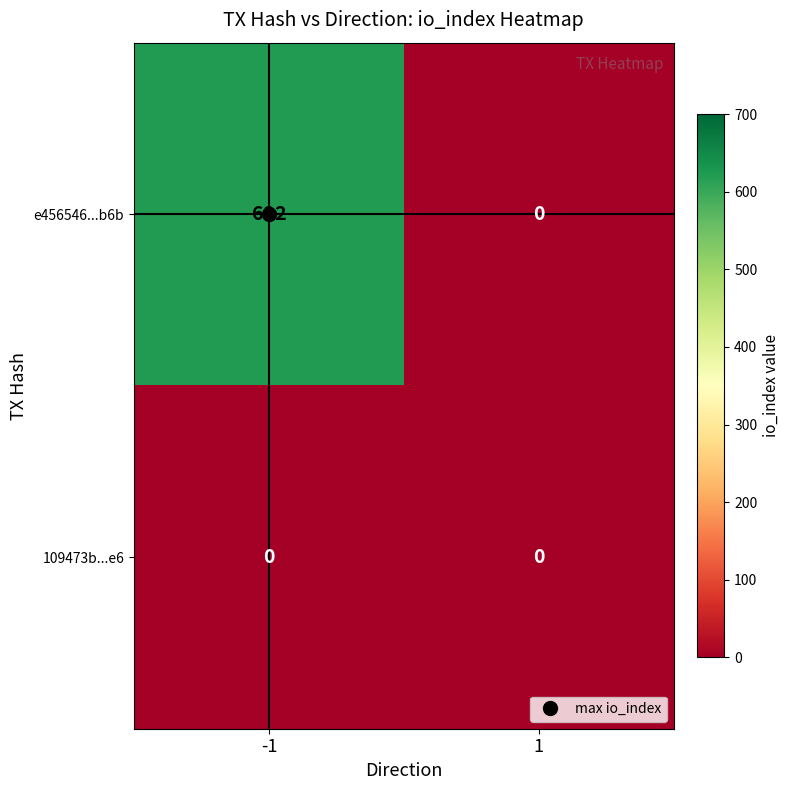

List the series in order of their peak value, lowest first.

109473b...e6, e456546...b6b